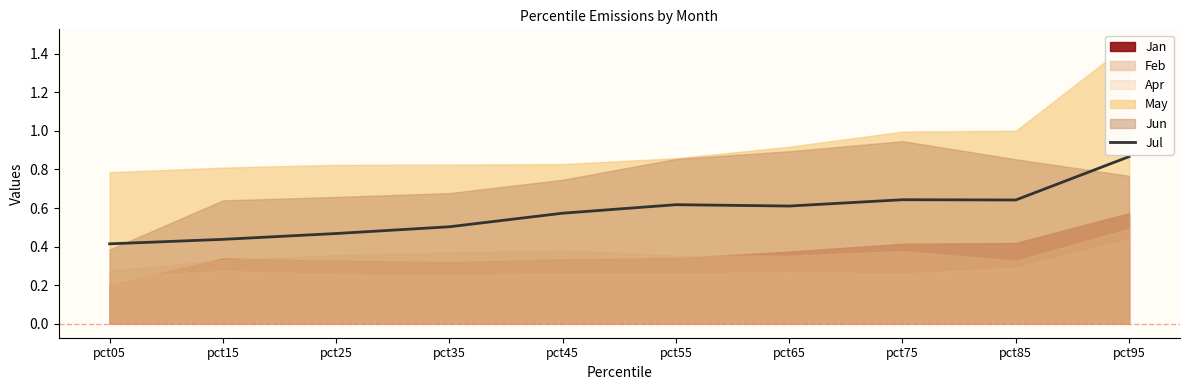

Read the value at pct15.

0.4